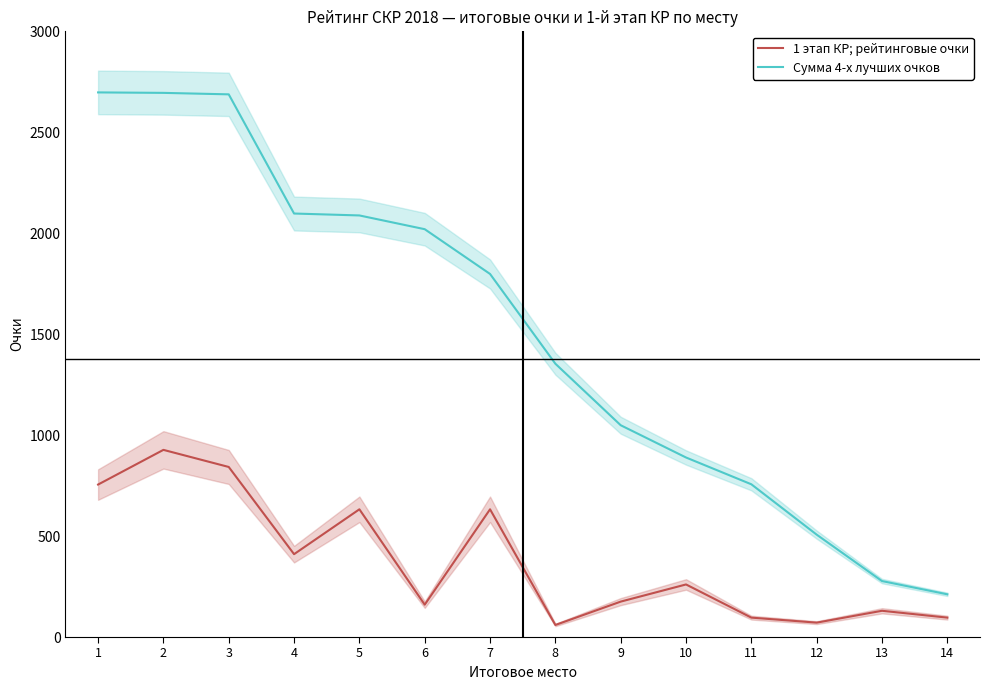

Reading left to right, extract all data points from this chart.

1 этап КР; рейтинговые очки: 755.2	927.0	842.3	410.4	632.6	160.3	632.6	59.7	175.4	260.4	96.1	71.3	130.0	96.1
Сумма 4-х лучших очков: 2697.5	2695.2	2687.9	2097.6	2088.1	2020.0	1798.3	1353.7	1049.0	889.2	756.5	507.1	277.2	211.6